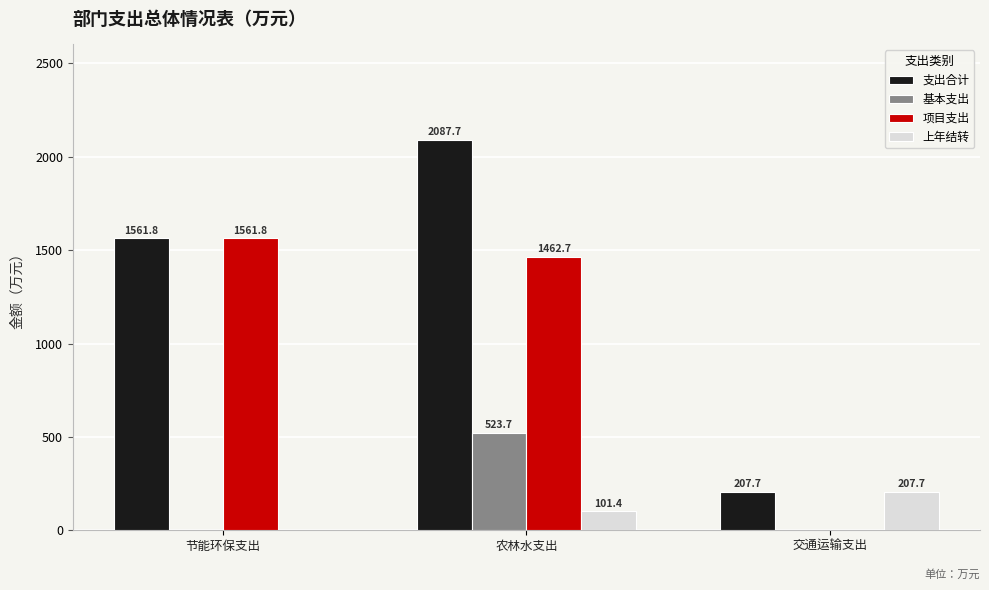

At which label does 上年结转 reach its peak?

交通运输支出